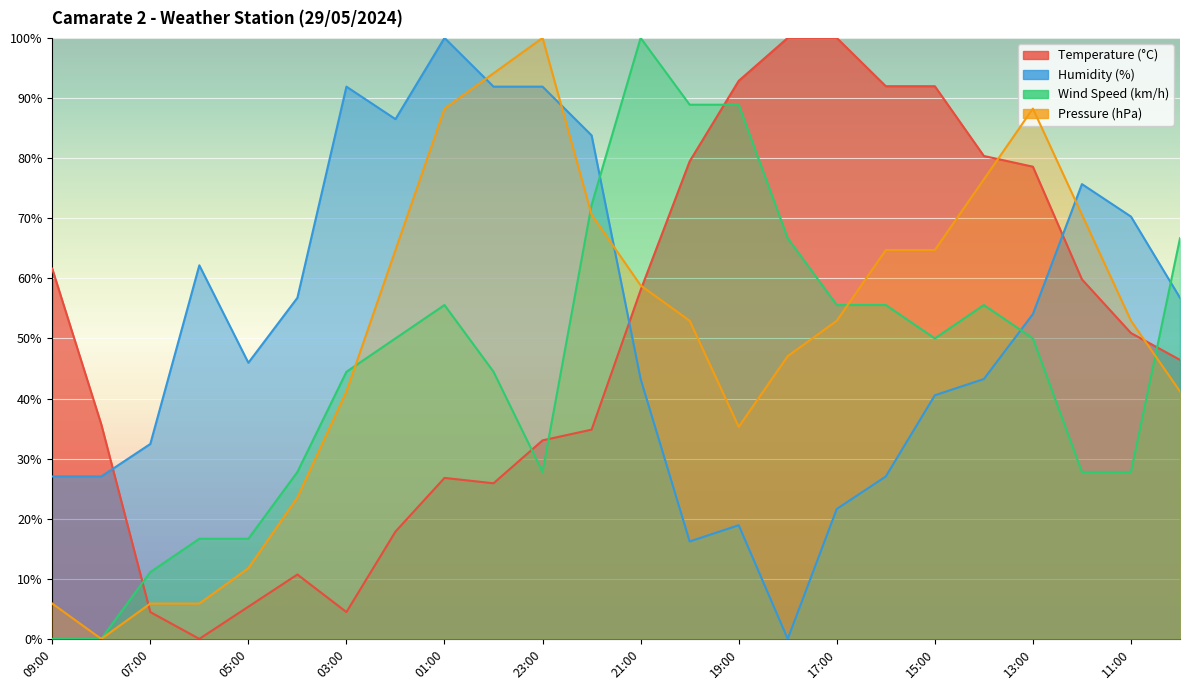

How many data points in Humidity (%) are above 54?

12